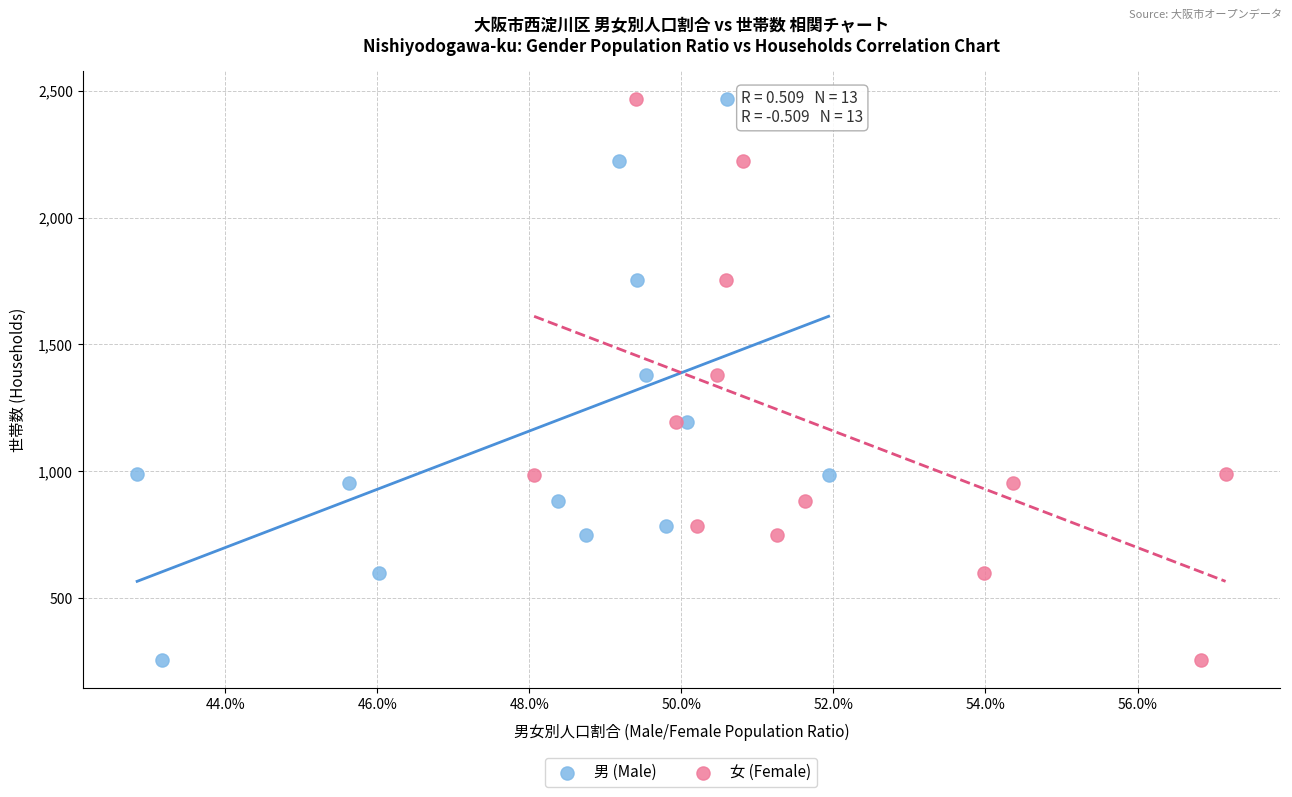

What are all the series names shown in the legend?

男 (Male), 女 (Female)